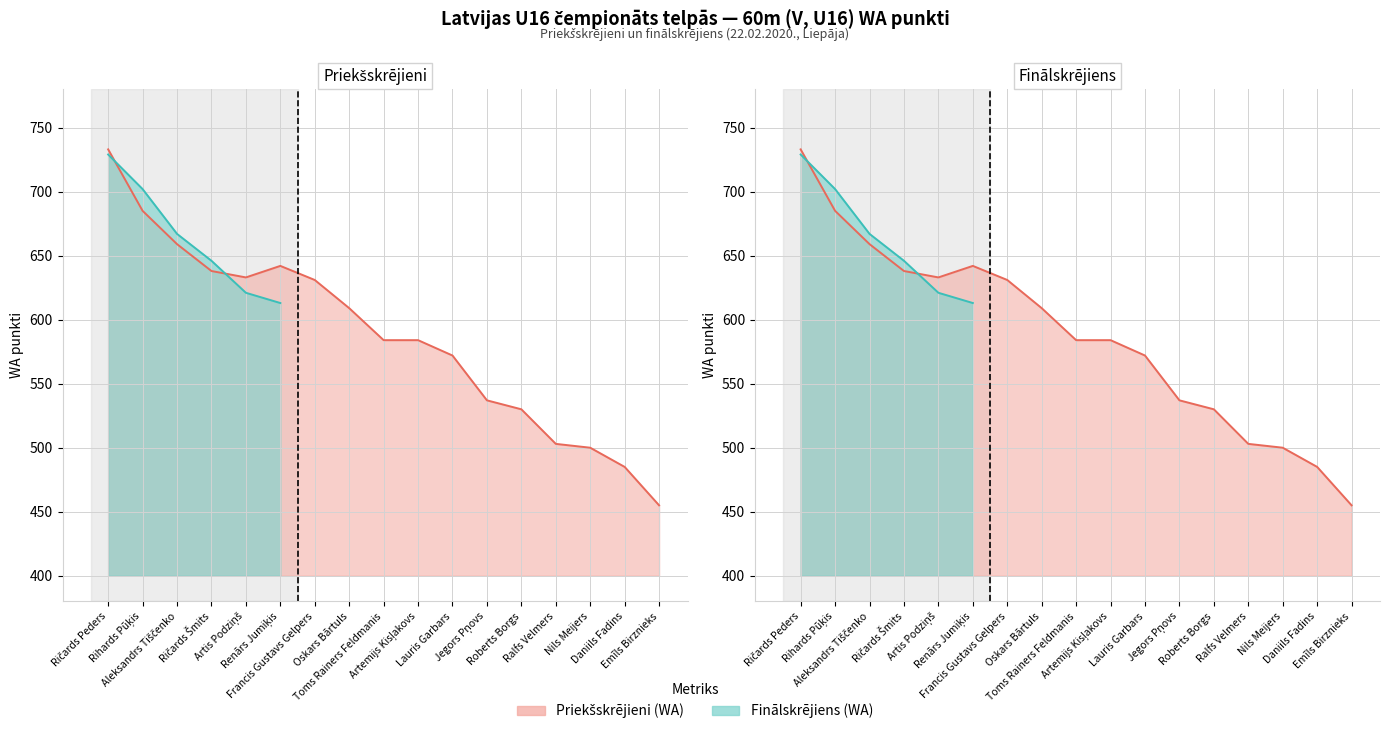

What is the greatest value displayed?

733